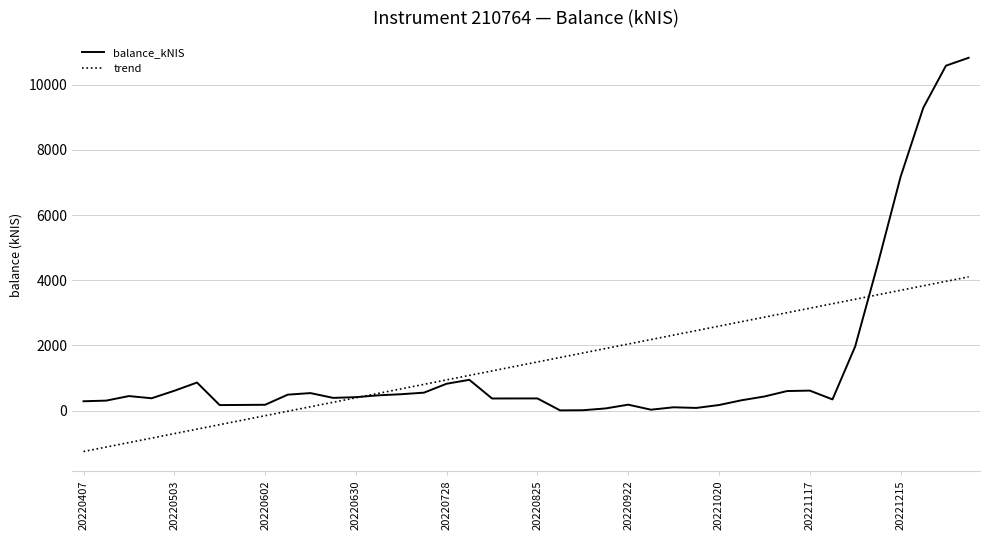

List the series in order of their peak value, highest first.

balance_kNIS, trend